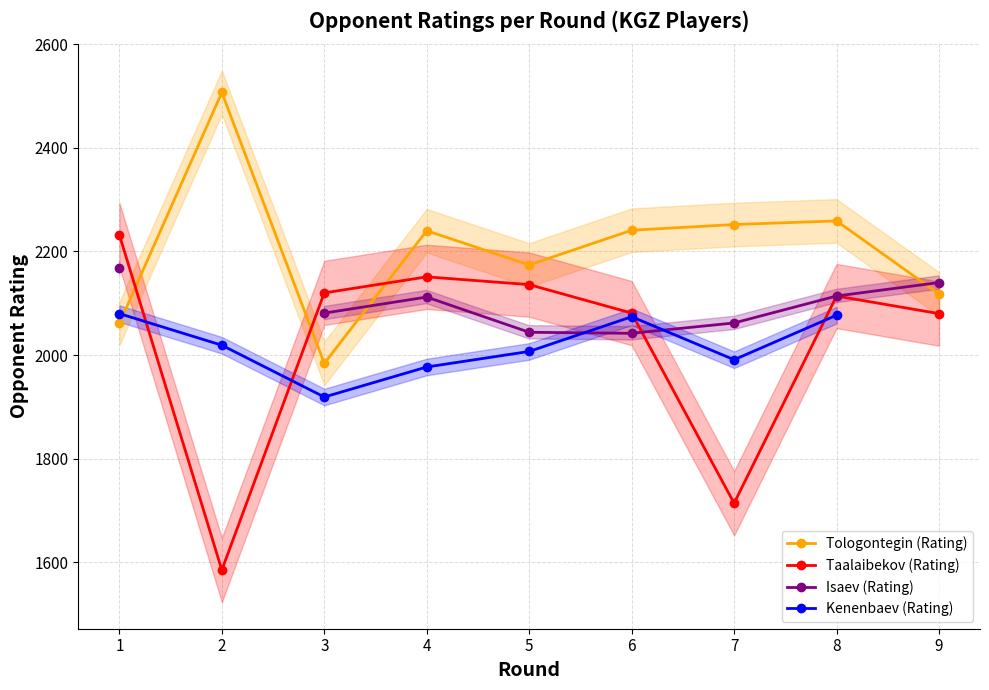

The value of Taalaibekov (Rating) at 3 is 2120. True or false?

True